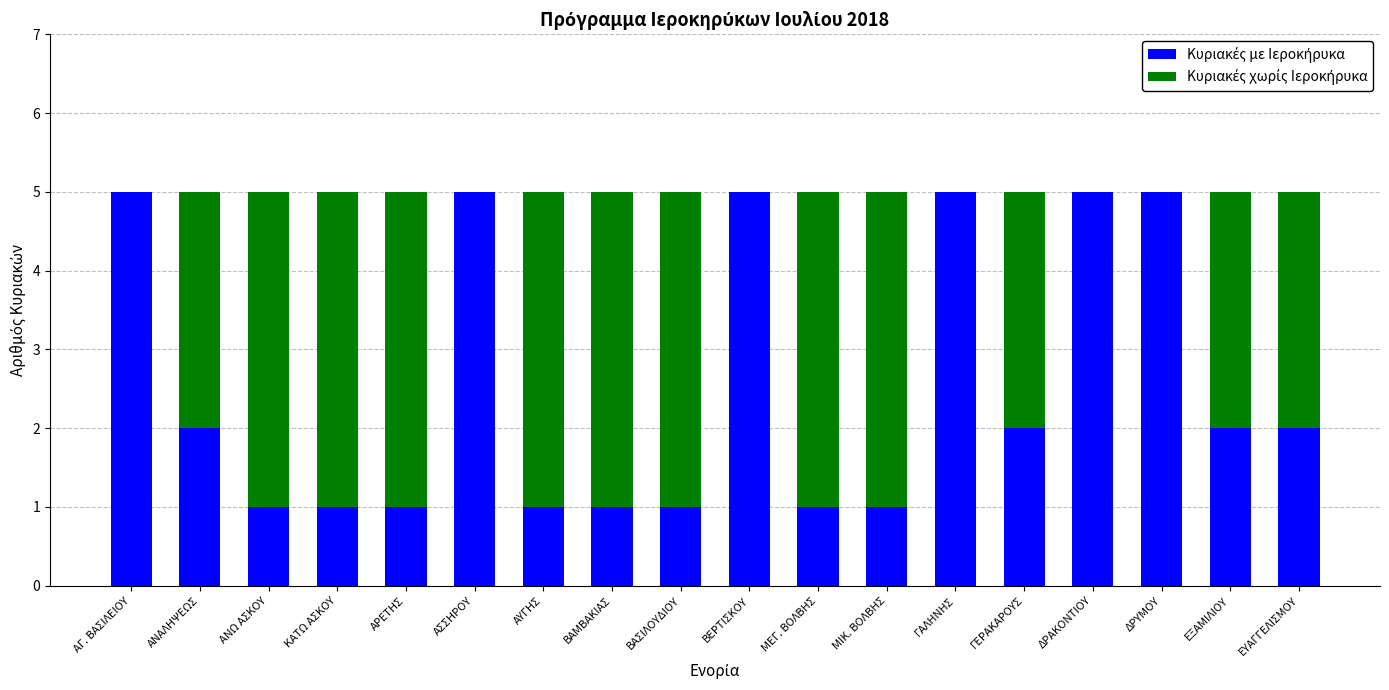

What is the total value across all series at ΒΑΜΒΑΚΙΑΣ?

5